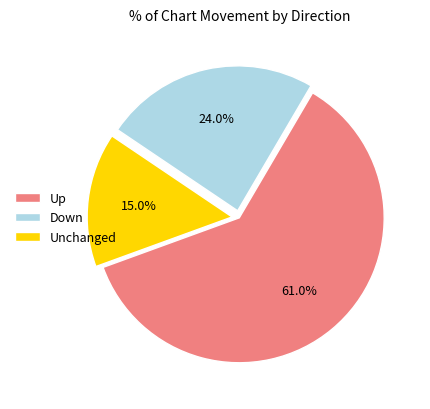

What is the largest slice in the pie chart?

Up